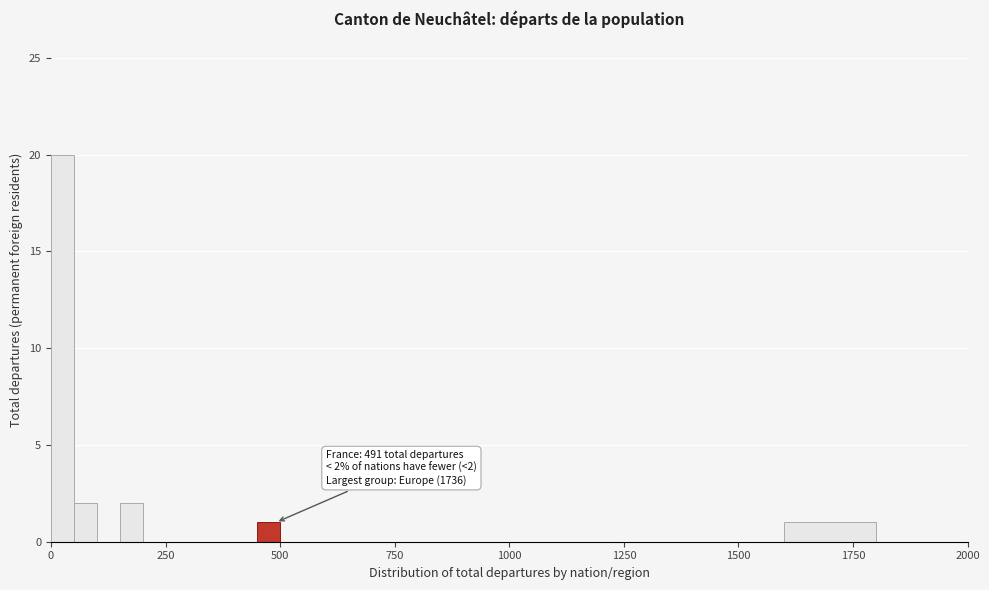

Read against the x-axis, roughly where is the centre of the tallest bar?

50